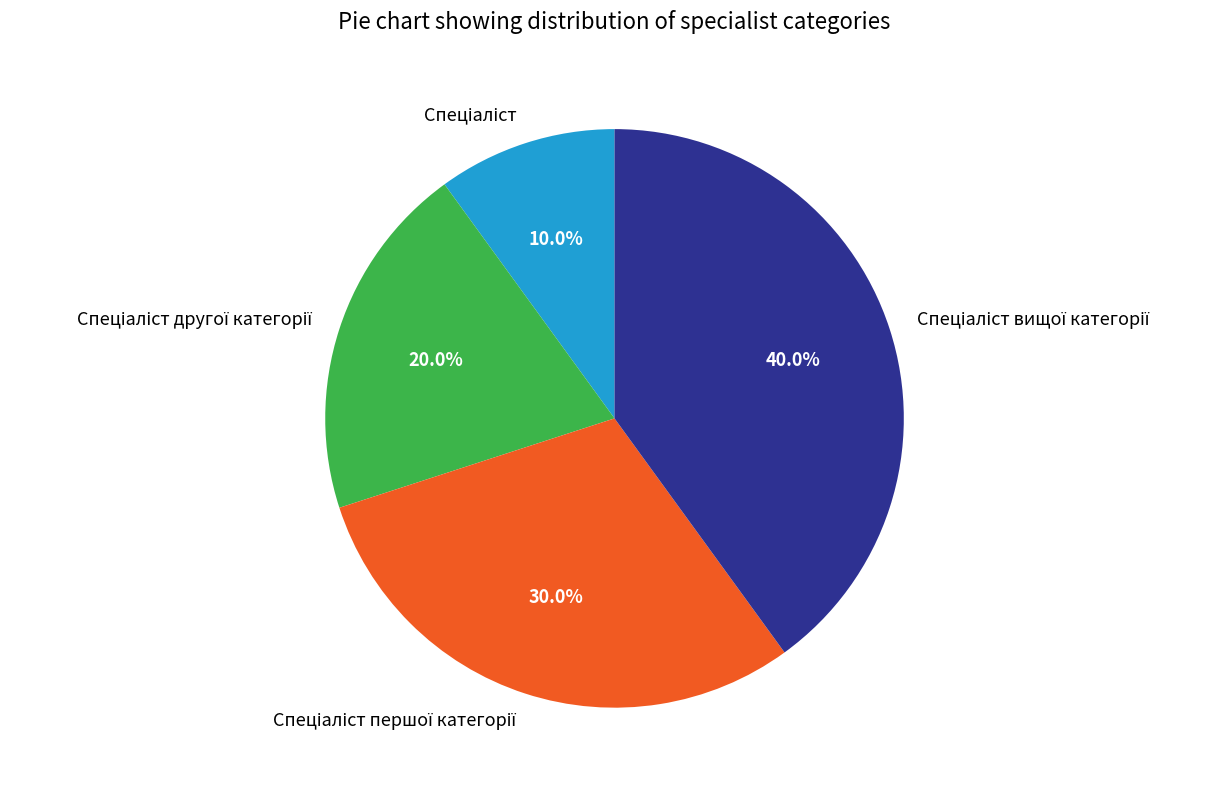

Does any single category account for the majority?

No